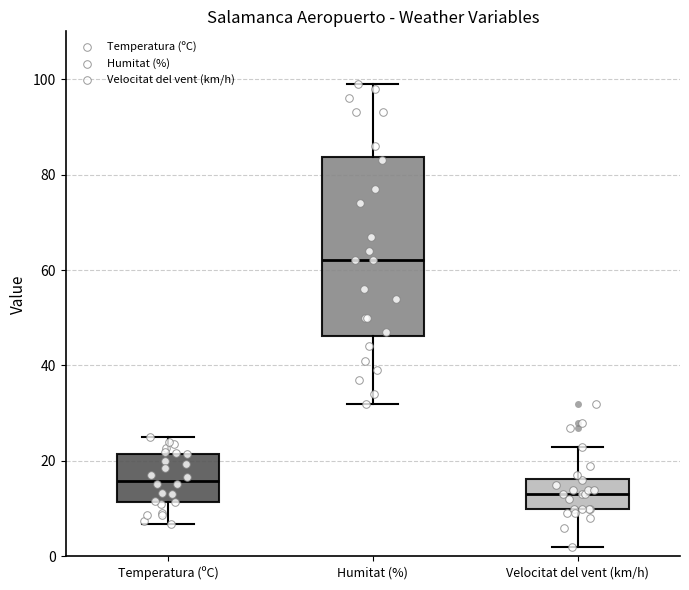

Where does the lower whisker of the box for Temperatura (ºC) end on the y-axis? The values are not printed on the chart, so give them approximately, as read against the axis.

6